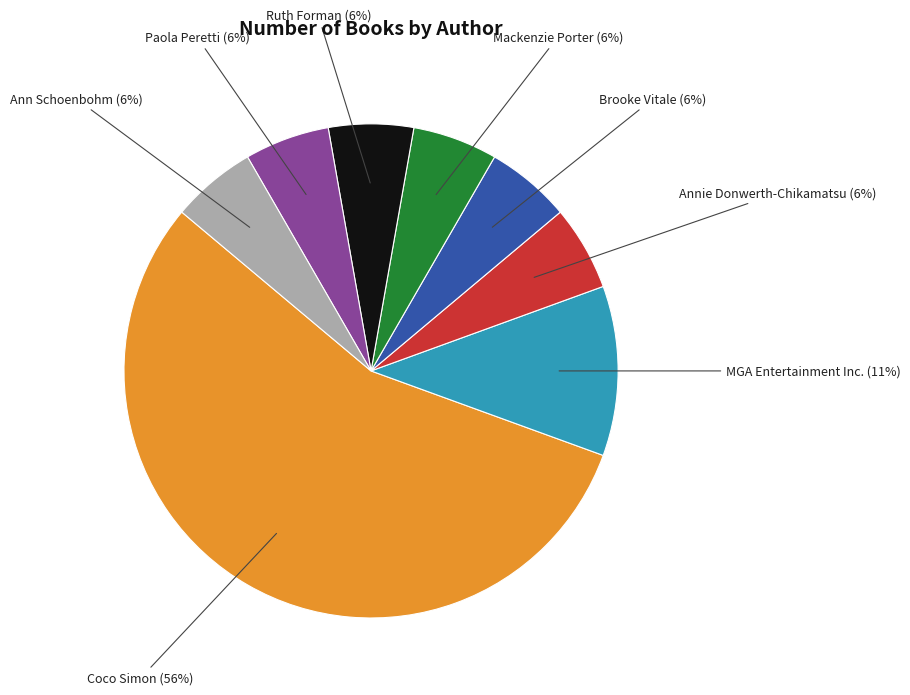

How many slices are in this pie chart?

8